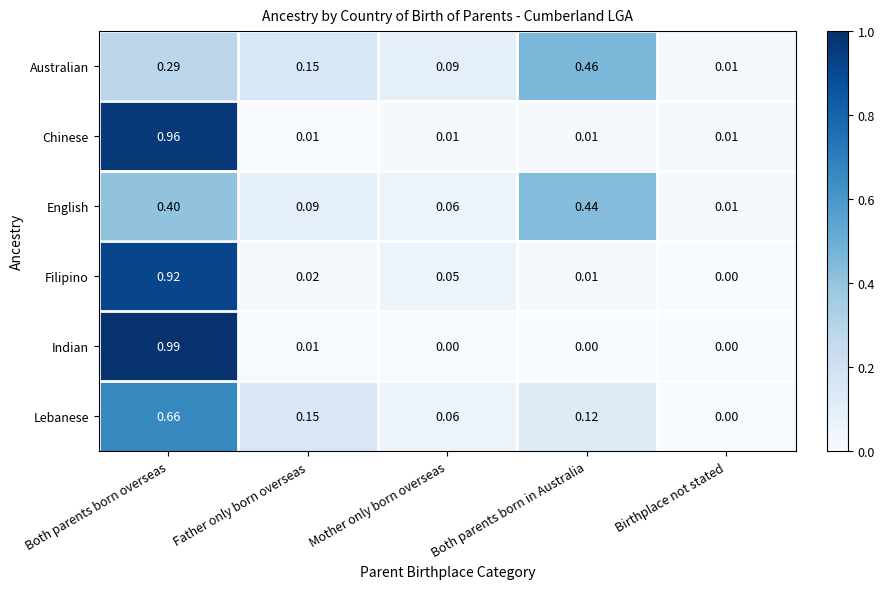

Which series has the widest spread of values?

Indian